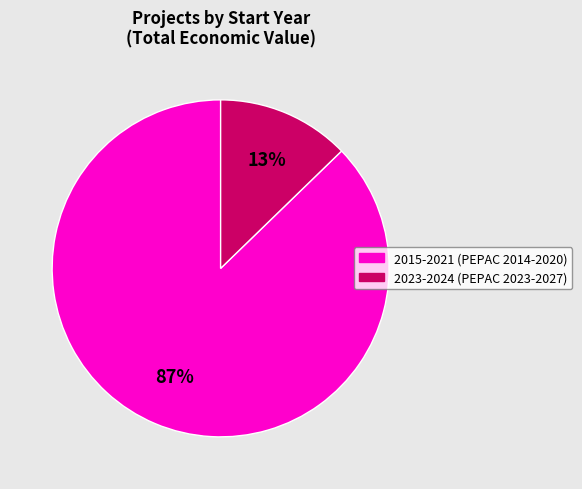

How many slices are in this pie chart?

2